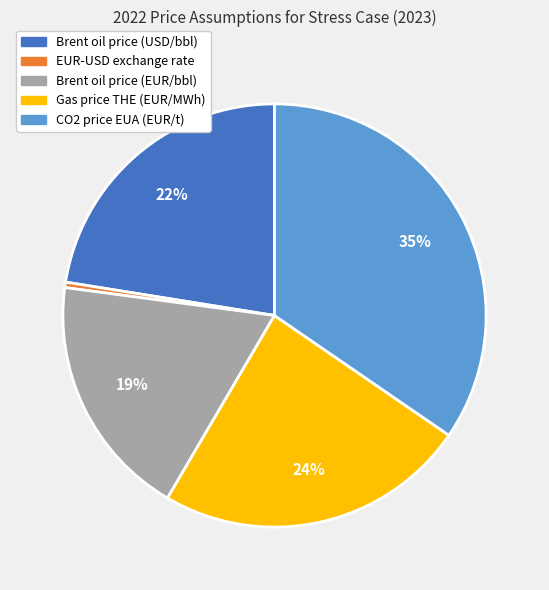

Between CO2 price EUA (EUR/t) and Gas price THE (EUR/MWh), which is larger?

CO2 price EUA (EUR/t)